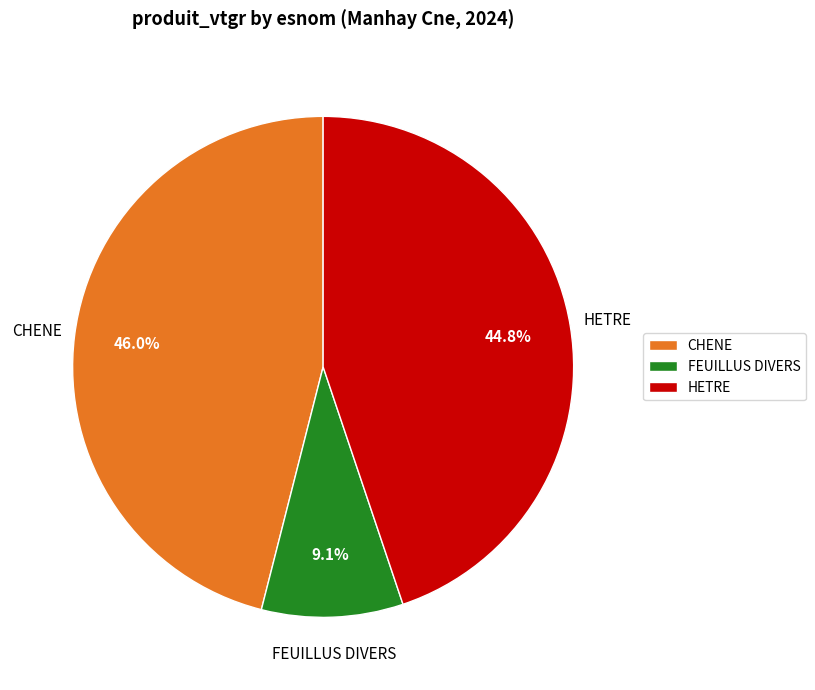

Is it true that FEUILLUS DIVERS is 9% of the pie?

True